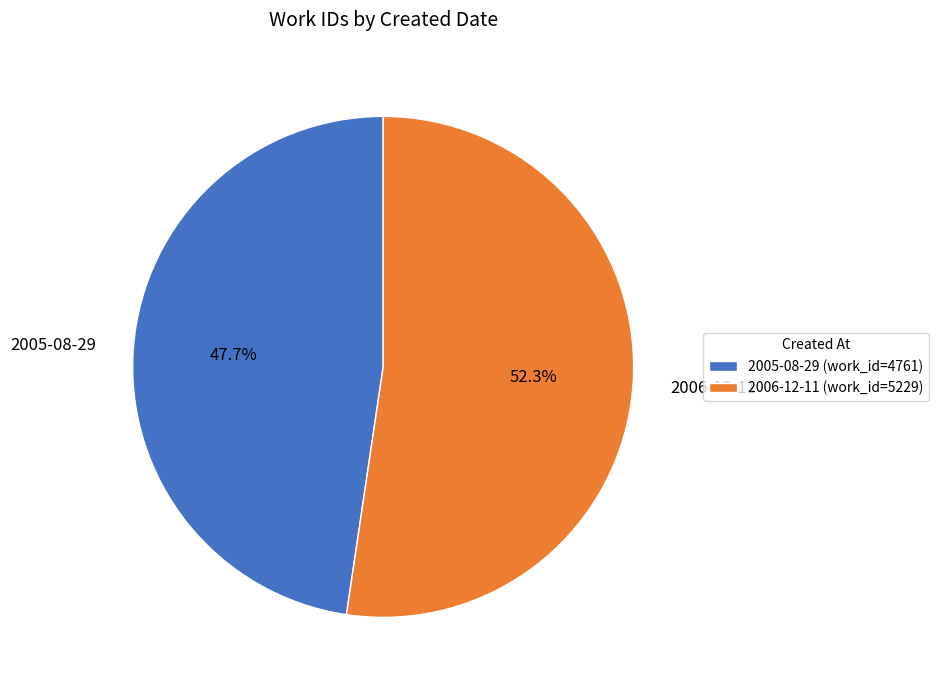

Does any single category account for the majority?

Yes